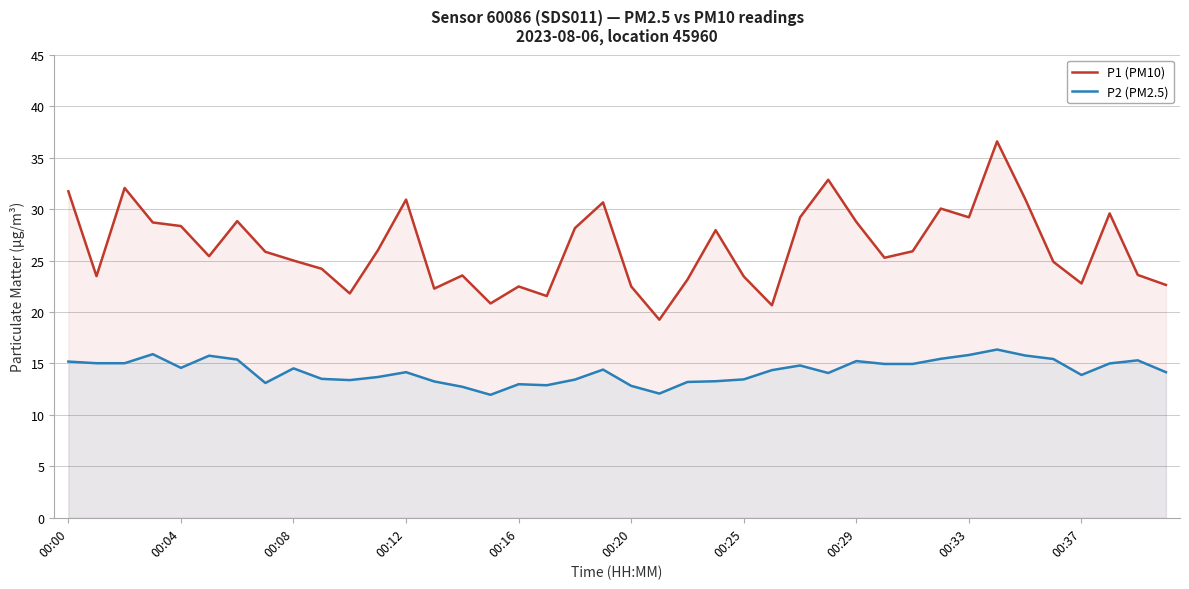

True or false: P1 (PM10) and P2 (PM2.5) cross at least once.

False